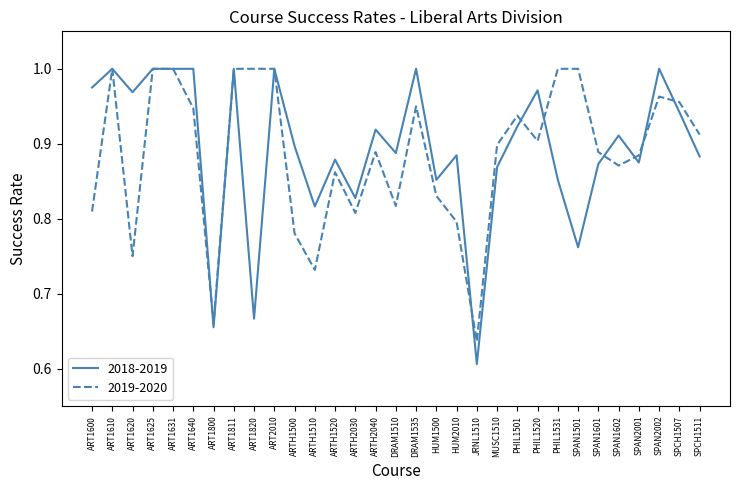

How many series are shown in this chart?

2